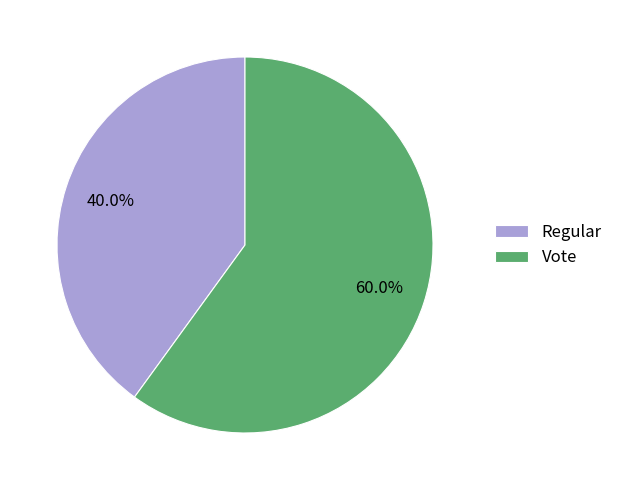

How many segments does this pie chart have?

2